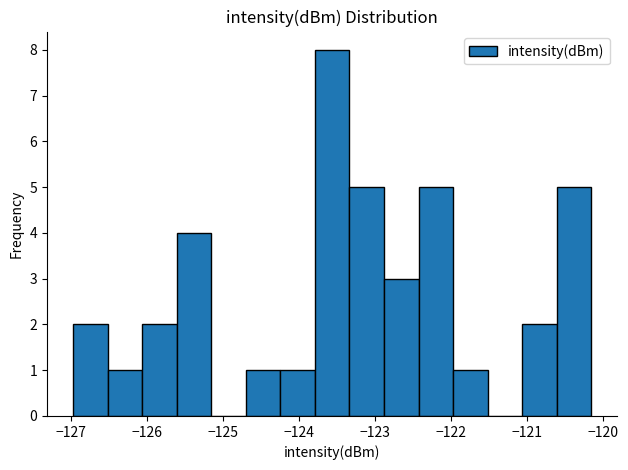

Reading left to right, list every bar in this chart as the range it spans on the x-axis followed by its height. Neither the bar edges nor the heights are printed on the chart, so give them approximately, as read against the axes.

-127.0 to -126.5: 2
-126.5 to -126.1: 1
-126.1 to -125.6: 2
-125.6 to -125.2: 4
-125.2 to -124.7: 0
-124.7 to -124.2: 1
-124.2 to -123.8: 1
-123.8 to -123.3: 8
-123.3 to -122.9: 5
-122.9 to -122.4: 3
-122.4 to -122.0: 5
-122.0 to -121.5: 1
-121.5 to -121.1: 0
-121.1 to -120.6: 2
-120.6 to -120.1: 5